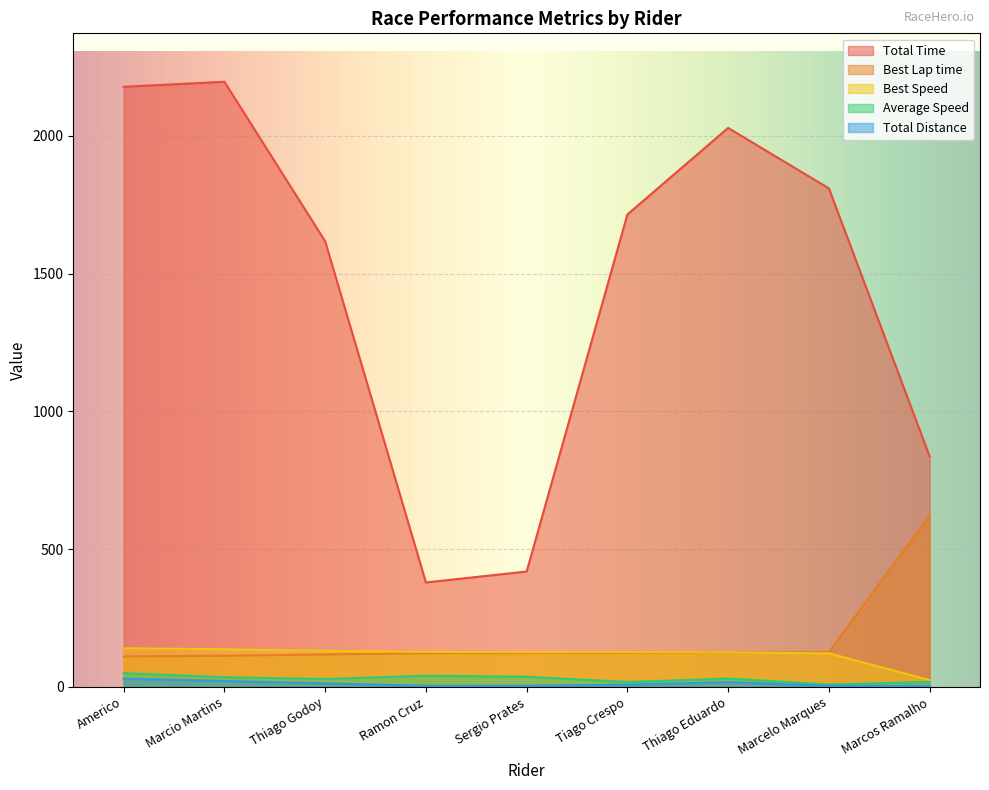

Where is the first local minimum for Average Speed?

Thiago Godoy